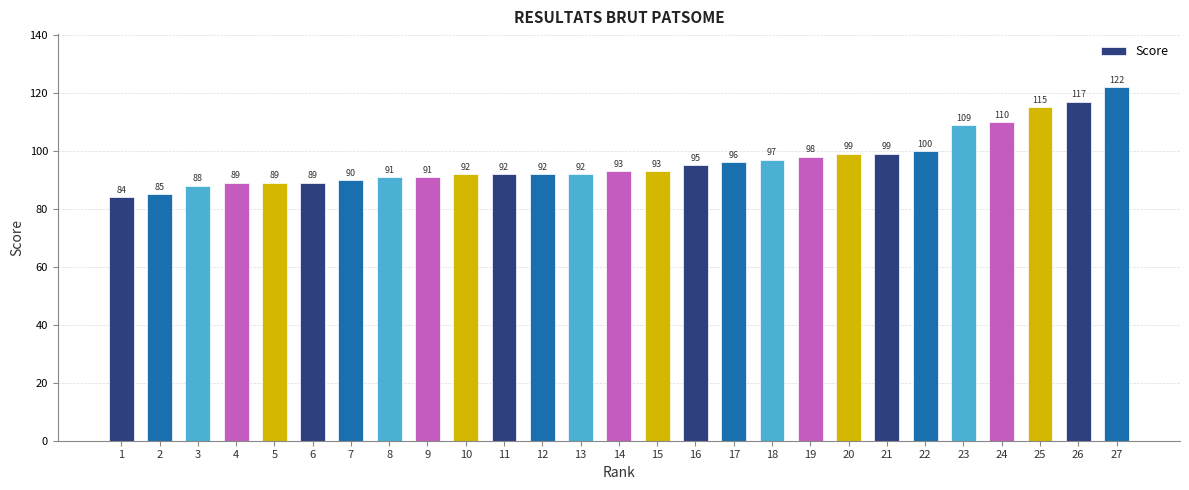

Which label corresponds to the smallest value in the chart?

1